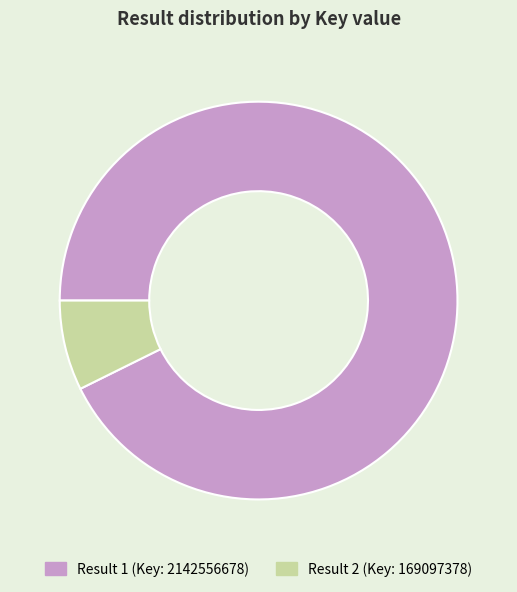

How many segments does this pie chart have?

2